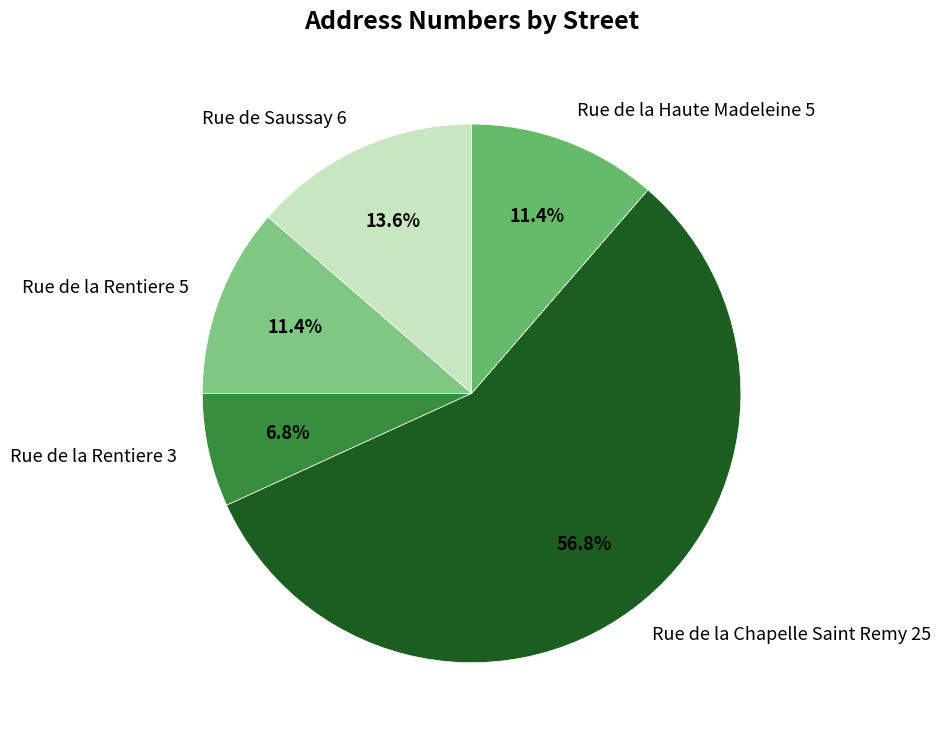

How many segments does this pie chart have?

5